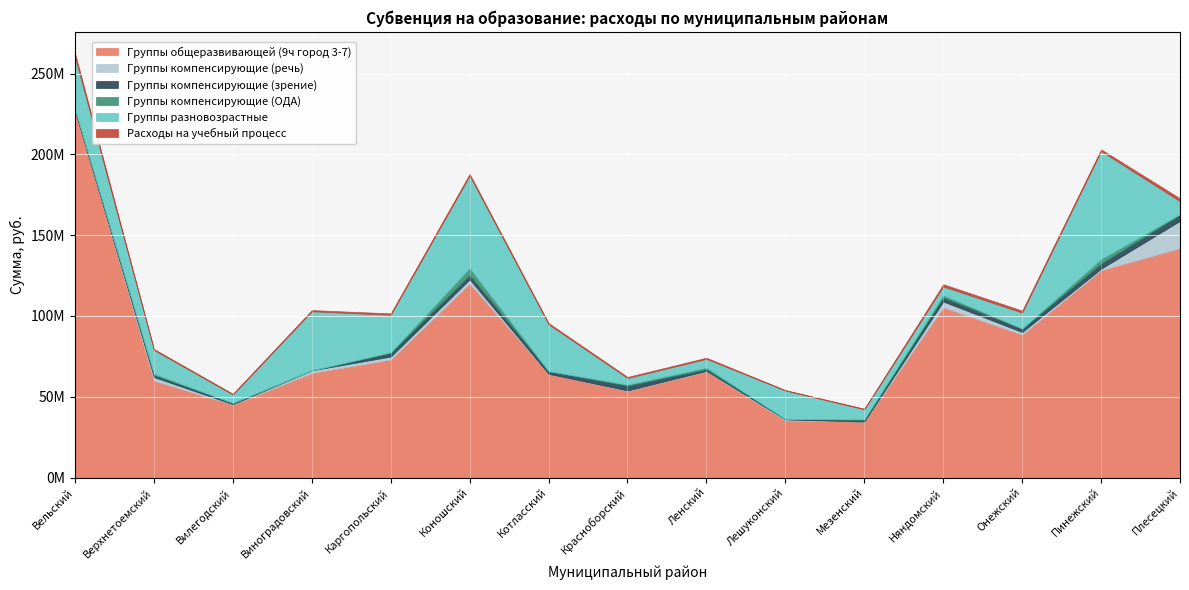

Reading right to left, list all the values displayed in this chart.

Группы общеразвивающей (9ч город 3-7): 141966947	128311846	88403685	105342105	34659044	35281010	65719610	53528774	64183621	119969728	73008352	64698342	45089702	59863770	226753021
Группы компенсирующие (речь): 16887288	932040	1633200	3593040	0	687072	292006	354141	0	2667490	1850960	1654704	278624	2303792	0
Группы компенсирующие (зрение): 3795024	3121489	2131339	2491889	1065921	206259	1013239	2943310	1675367	2641640	2320984	0	788902	1227240	1000584
Группы компенсирующие (ОДА): 351771	2896936	0	1444095	339787	0	1055313	670250	0	4415940	319792	0	0	822711	0
Группы разновозрастные: 8006176	66805614	9905759	5405952	6158208	17676510	5385812	4107413	28998288	57172512	23204088	36556190	5187200	14737251	32539787
Расходы на учебный процесс: 1798898	1075340	1241822	1389260	400500	284992	698426	641418	773674	1066270	904390	734160	493970	639146	2425154